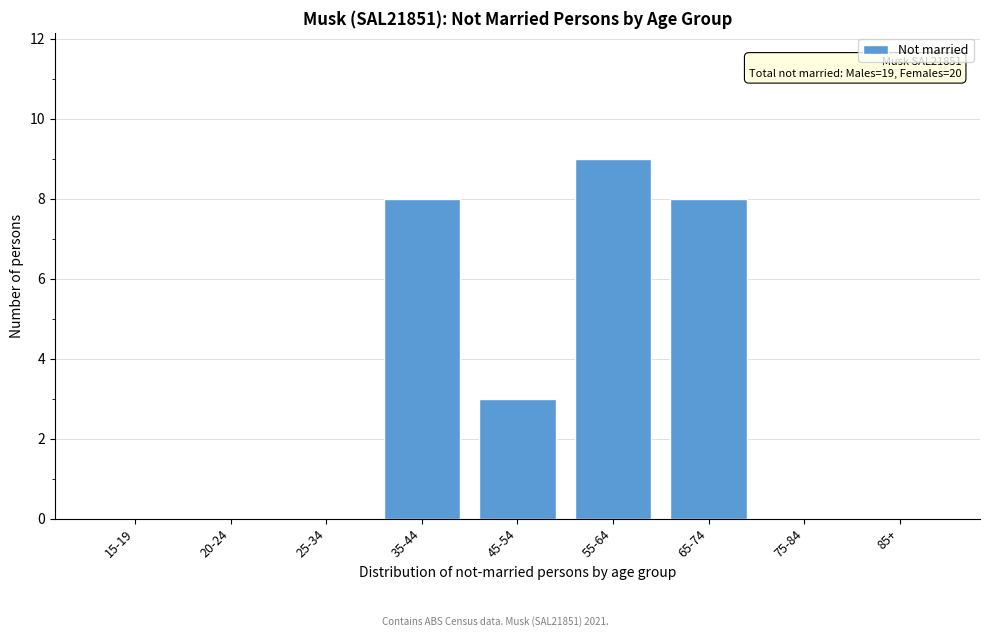

Reading left to right, extract all data points from this chart.

15-19=0	20-24=0	25-34=0	35-44=8	45-54=3	55-64=9	65-74=8	75-84=0	85+=0